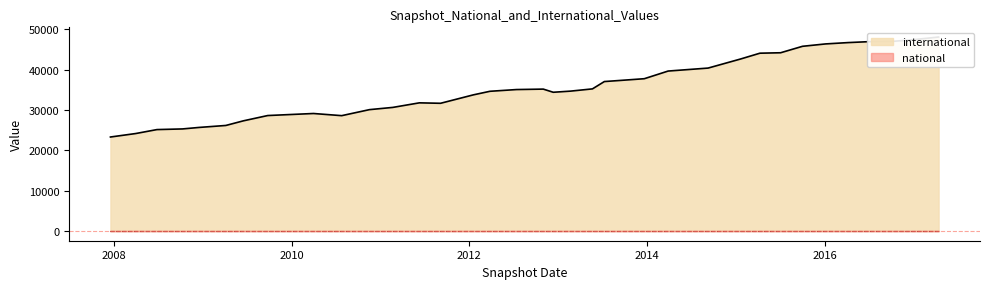

True or false: national has more than 1 points higher than both neighbors.

False